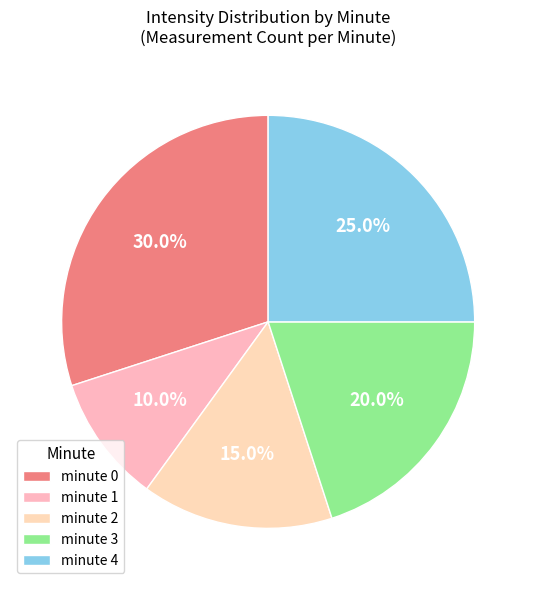

Which slice is the smallest?

minute 1